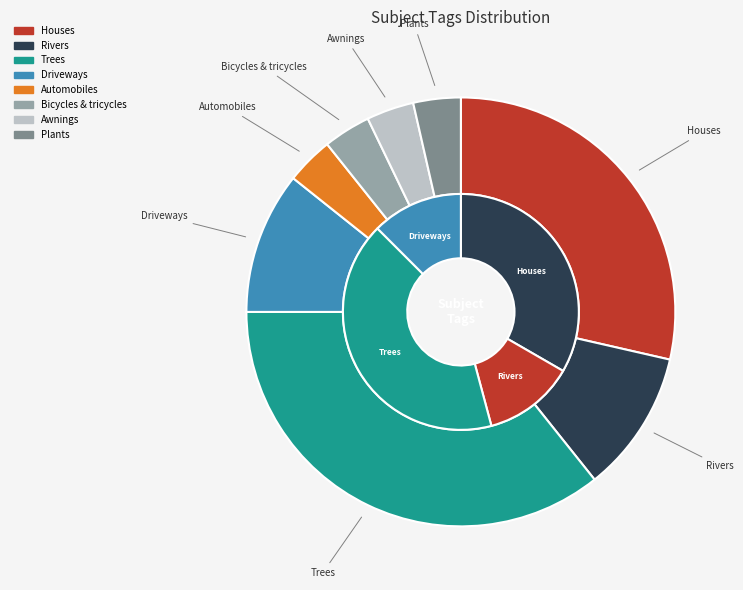

The Driveways slice represents 11% of the pie. True or false?

True